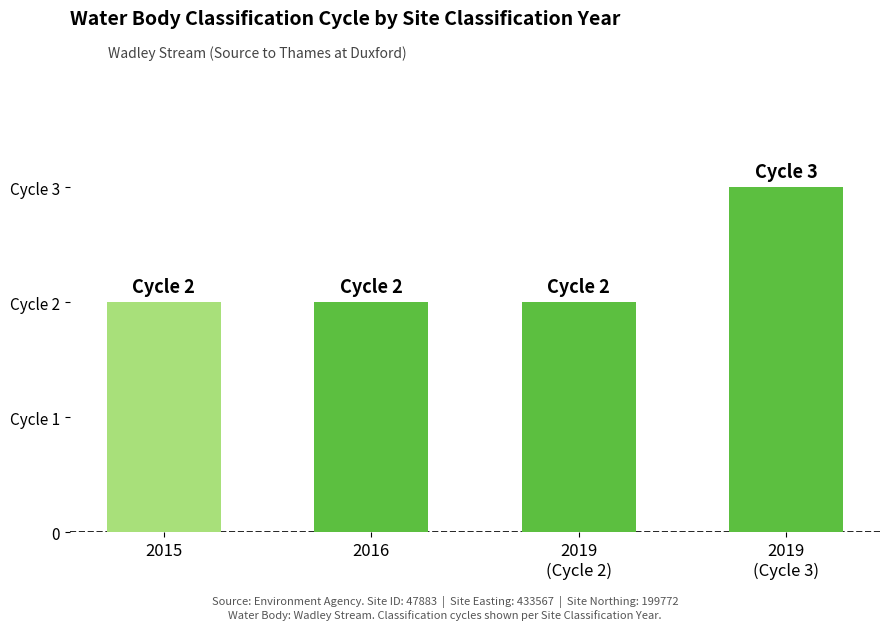

Reading left to right, extract all data points from this chart.

2015=2	2016=2	2019
(Cycle 2)=2	2019
(Cycle 3)=3